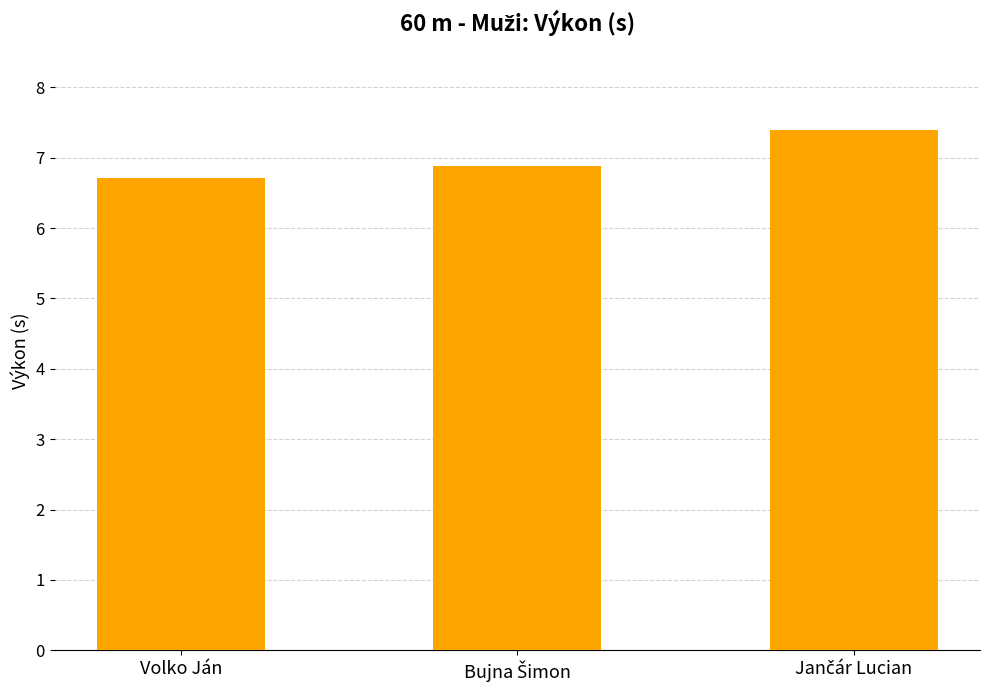

How many values are between 6 and 7?

2